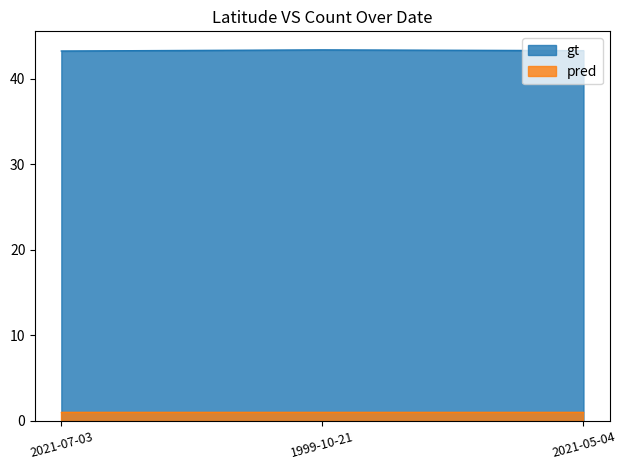

True or false: the data shows 43.3 at 2021-05-04.

True